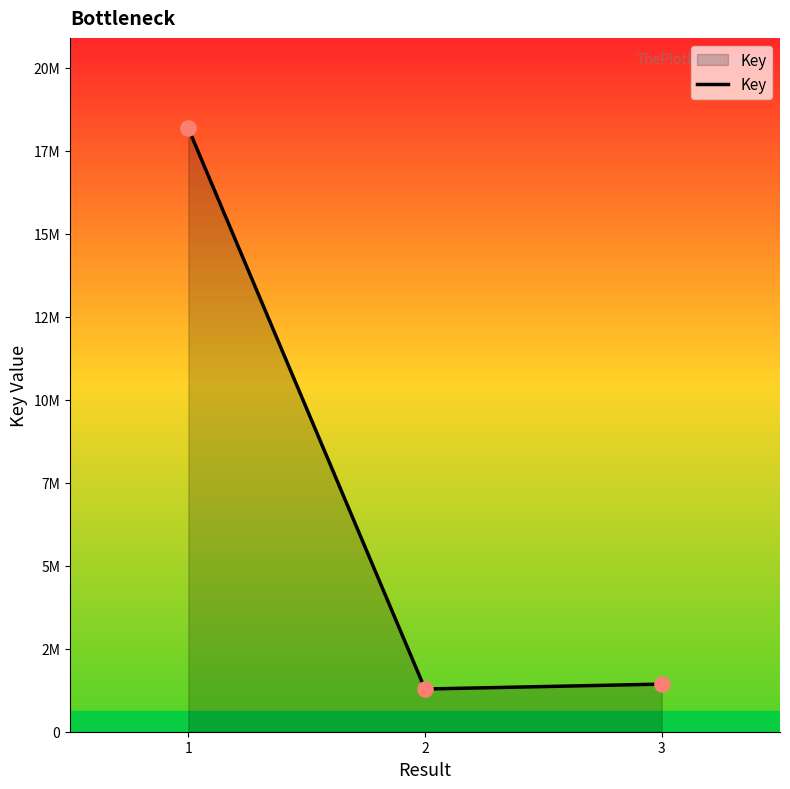

Does the chart have visible grid lines?

No